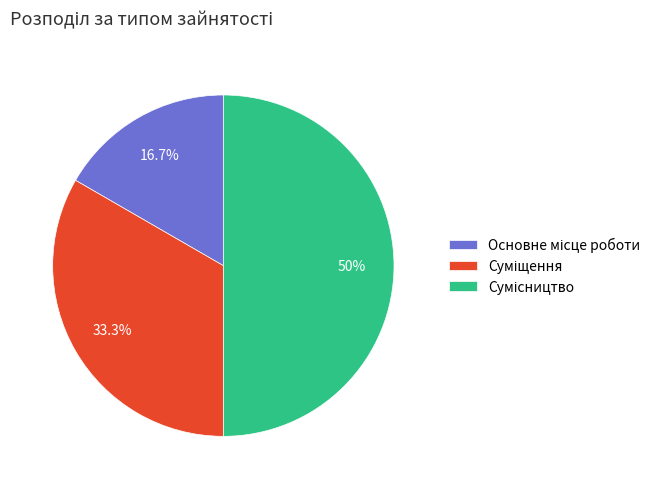

Is there any slice that represents more than half of the pie?

No